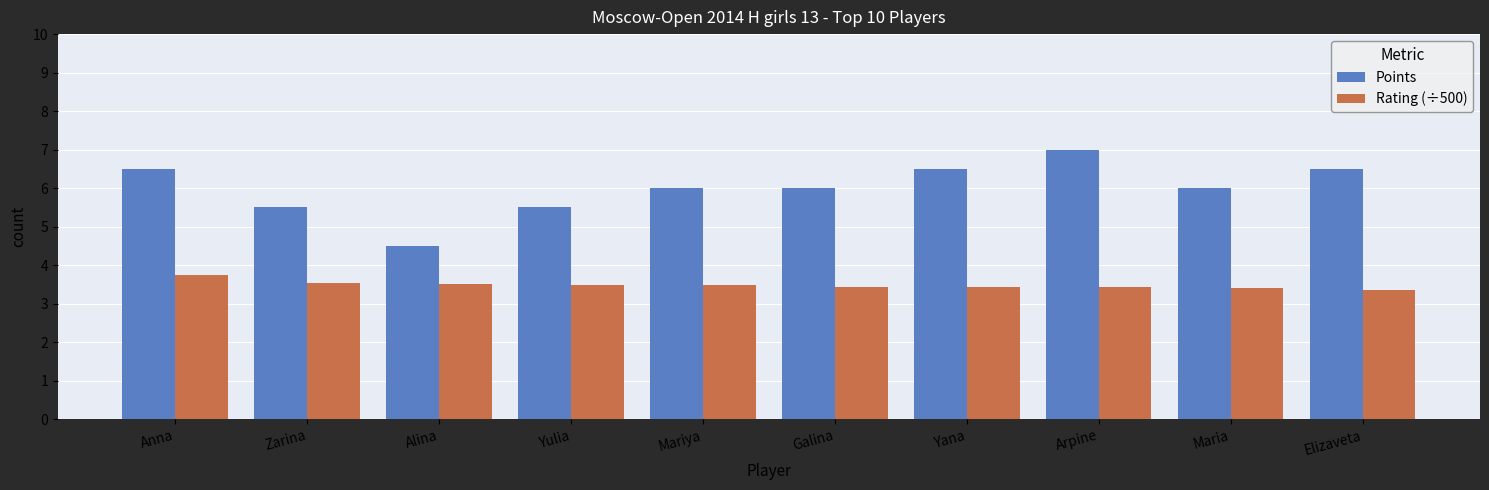

Rank the series by their average value, from highest to lowest.

Points, Rating (÷500)